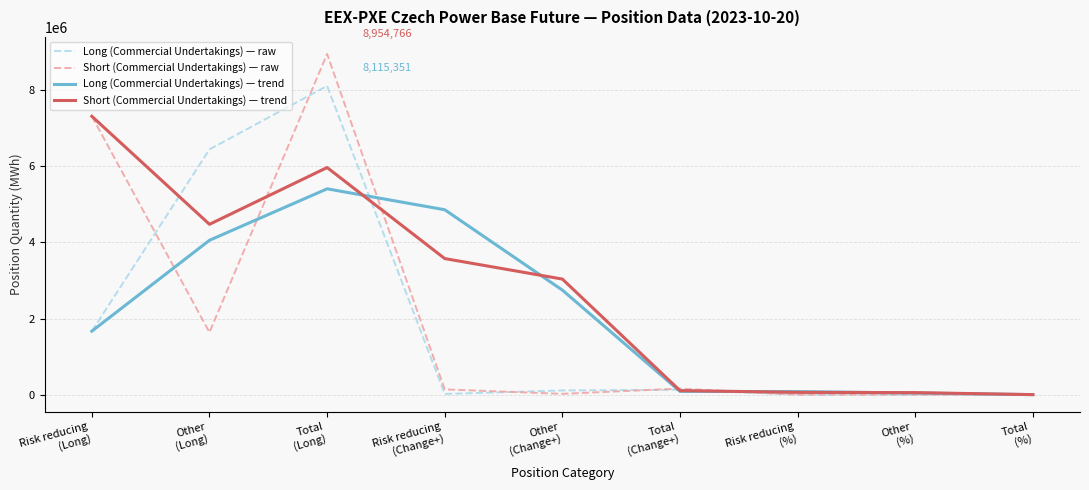

Rank the series by their maximum value, from lowest to highest.

Long (Commercial Undertakings) — trend, Short (Commercial Undertakings) — trend, Long (Commercial Undertakings) — raw, Short (Commercial Undertakings) — raw